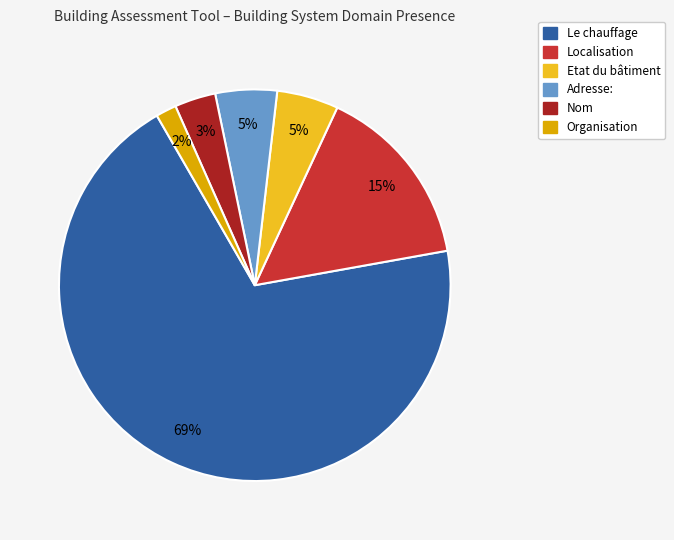

Is there a majority slice in this chart?

Yes